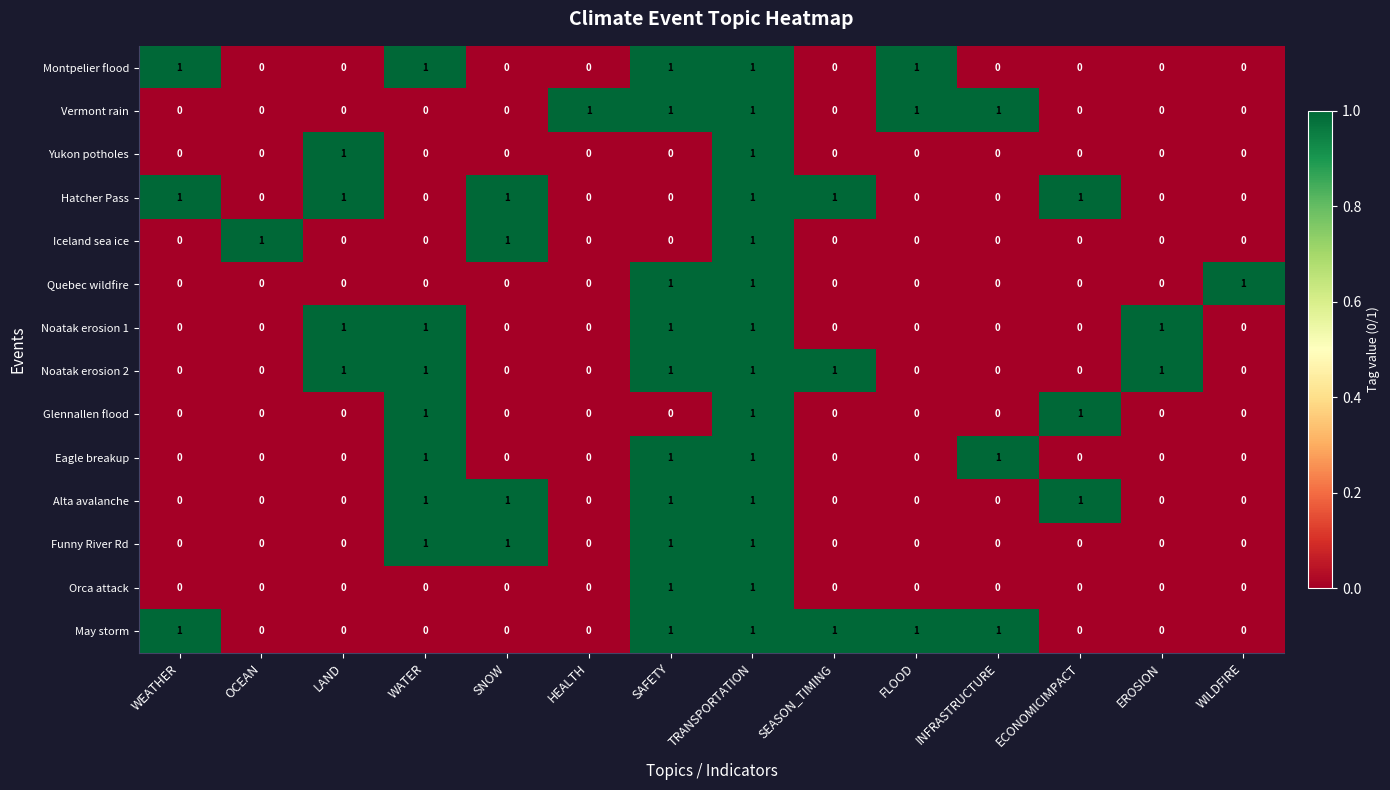

True or false: Eagle breakup has a value of 2 at TRANSPORTATION.

False